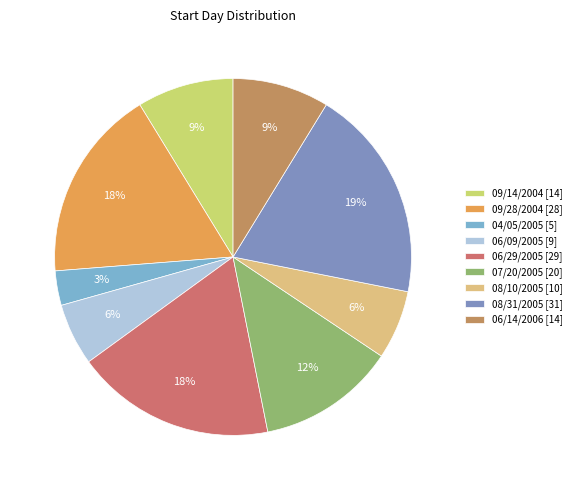

To the nearest percent, what is the average slice percentage?

11%